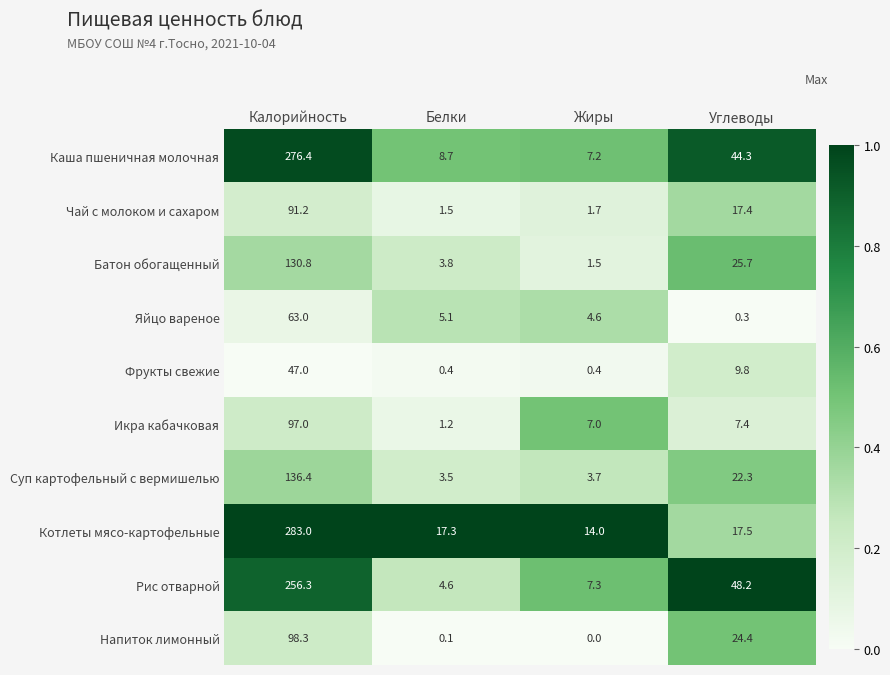

Rank the series by their maximum value, from lowest to highest.

Фрукты свежие, Яйцо вареное, Чай с молоком и сахаром, Икра кабачковая, Напиток лимонный, Батон обогащенный, Суп картофельный с вермишелью, Рис отварной, Каша пшеничная молочная, Котлеты мясо-картофельные